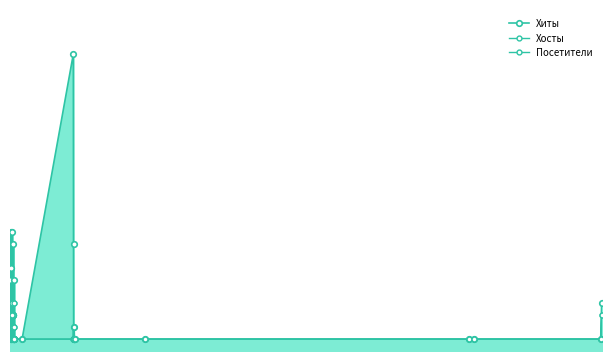

True or false: Хосты and Хиты cross at least once.

False